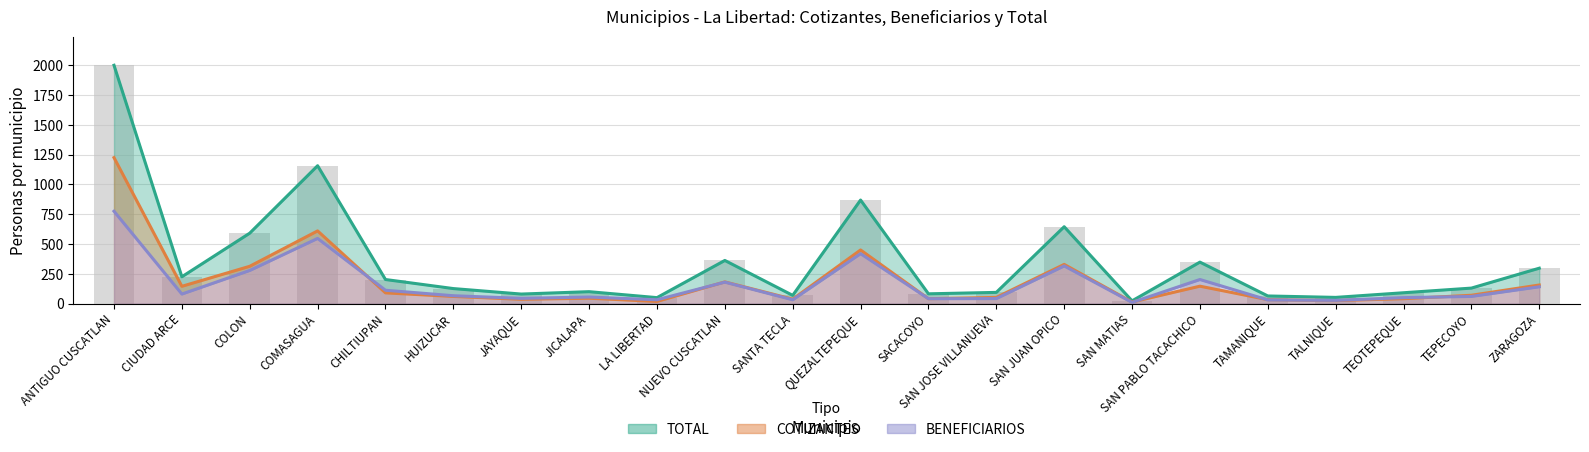

Is it true that COTIZANTES equals 12 at SANTA TECLA?

False